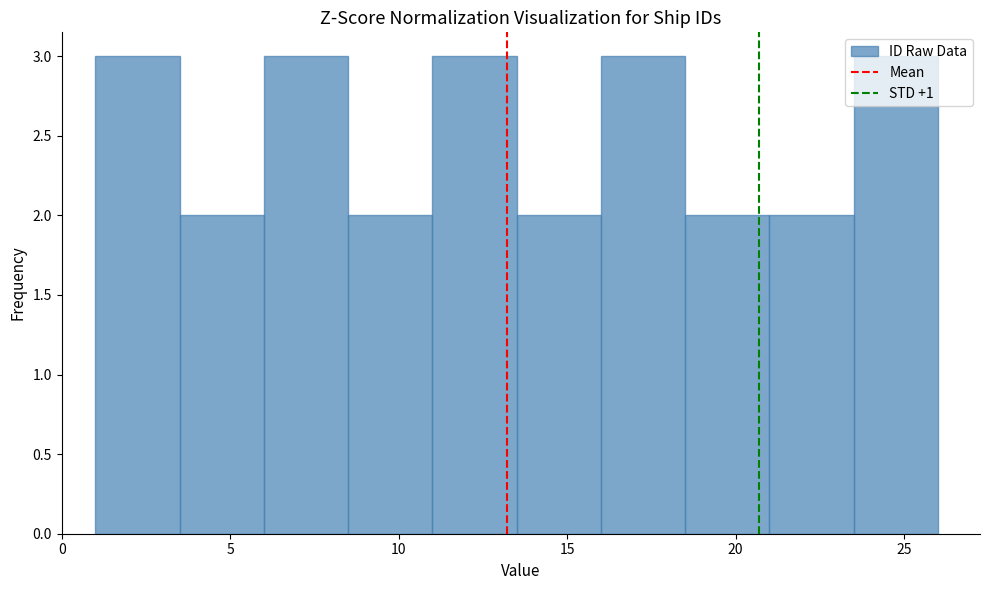

Reading left to right, list every bar in this chart as the range it spans on the x-axis followed by its height. The values are not printed on the chart, so give them approximately, as read against the axis.

1.0 to 3.5: 3
3.5 to 6.0: 2
6.0 to 8.5: 3
8.5 to 11.0: 2
11.0 to 13.5: 3
13.5 to 16.0: 2
16.0 to 18.5: 3
18.5 to 21.0: 2
21.0 to 23.5: 2
23.5 to 26.0: 3